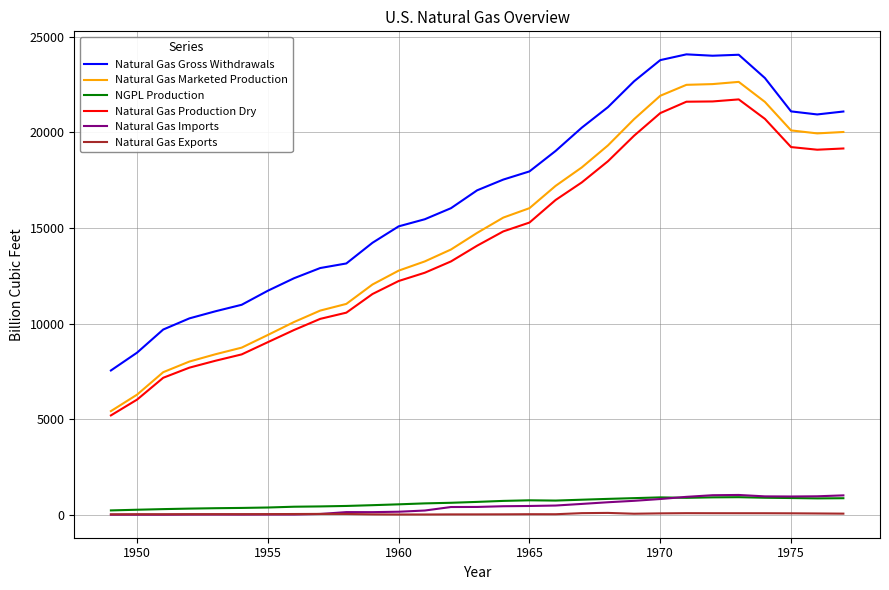

Does the chart display data point markers on the line(s)?

No